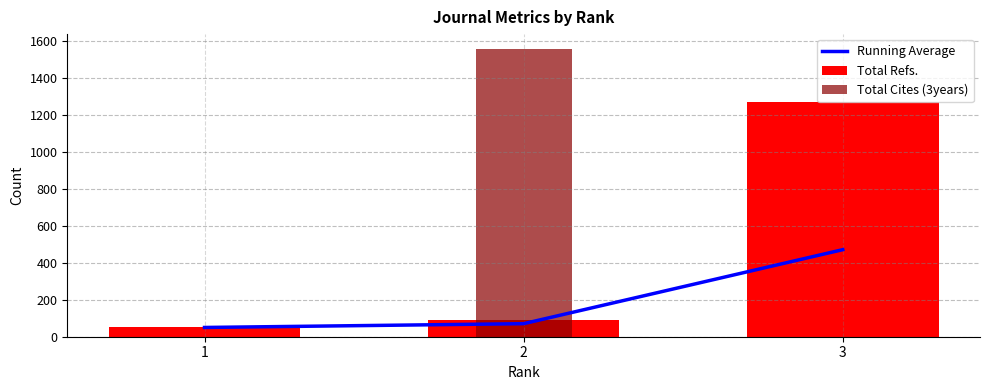

Reading right to left, what are all the values shown in this chart?

Running Average: 3=470.3	2=70.5	1=50.0
Total Refs.: 3=1270.0	2=91.0	1=50.0
Total Cites (3years): 3=0.0	2=1557.0	1=0.0